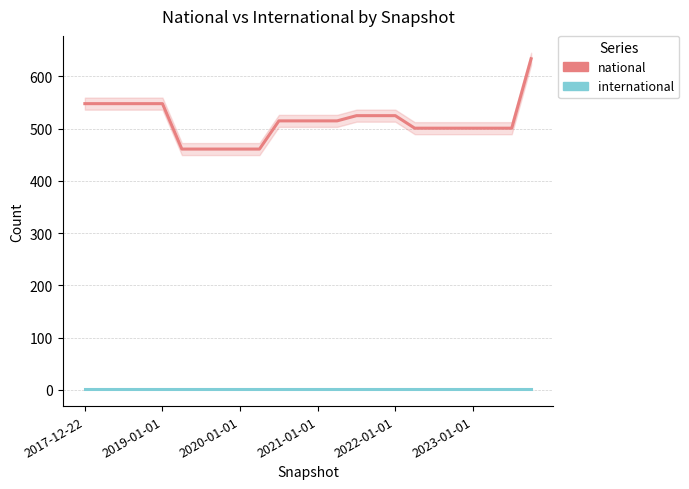

What is the difference between the second highest and minimum values in the national series?

87